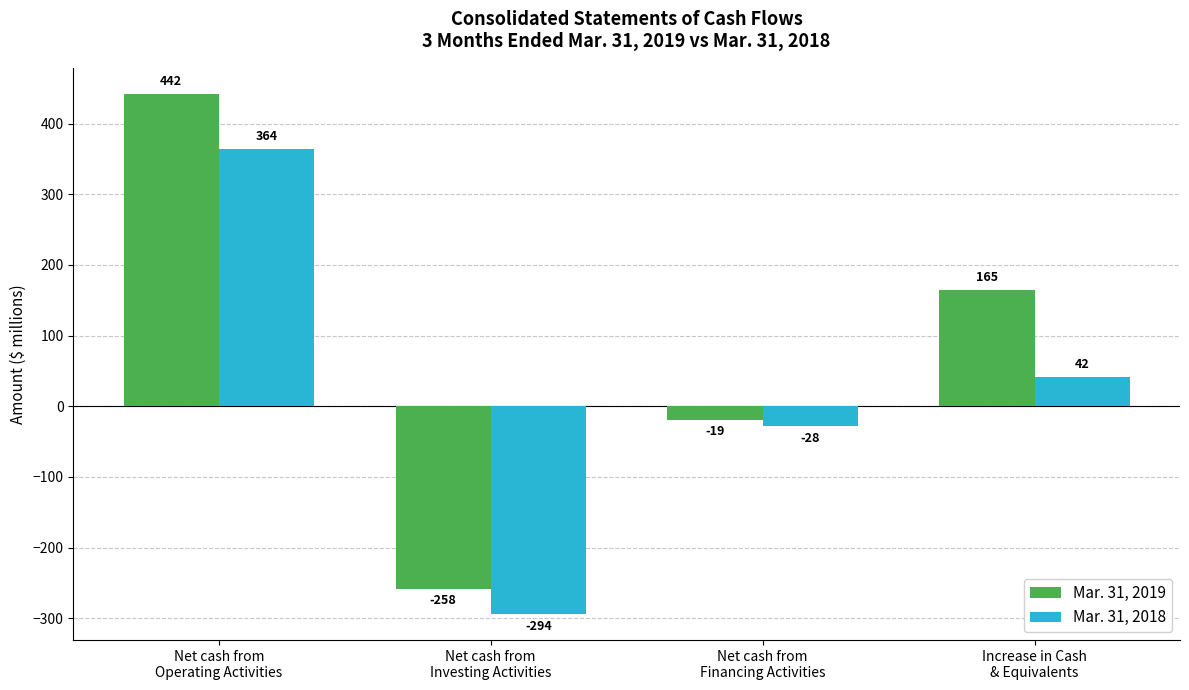

How many positive values does the Mar. 31, 2019 series have?

2